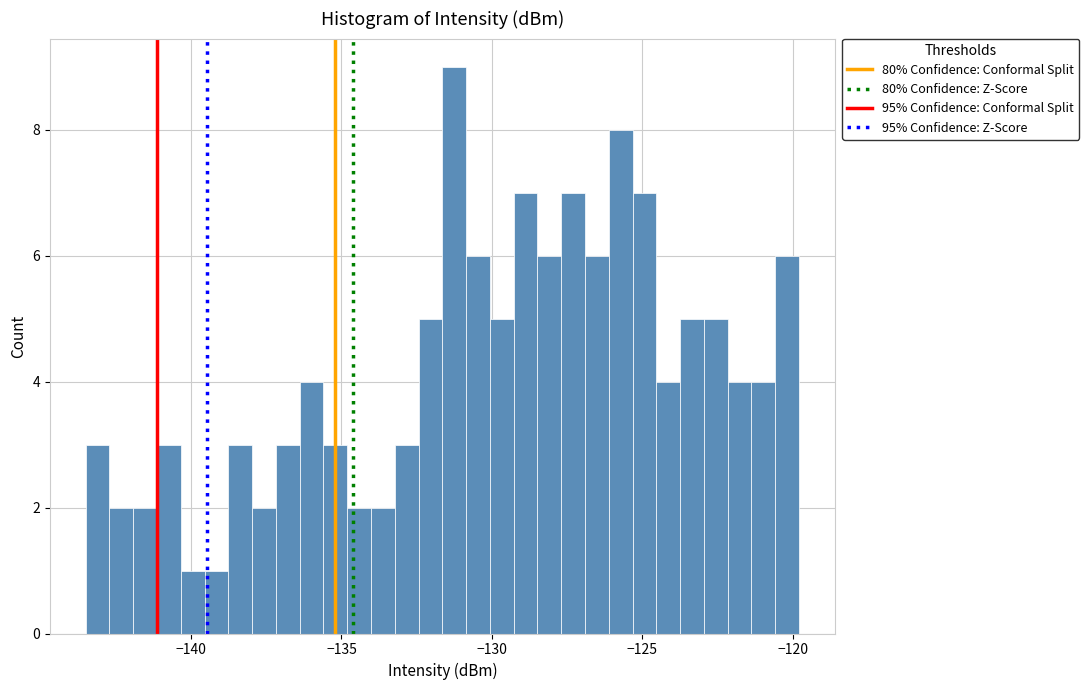

Read against the x-axis, roughly where is the centre of the tallest bar?

-131.5